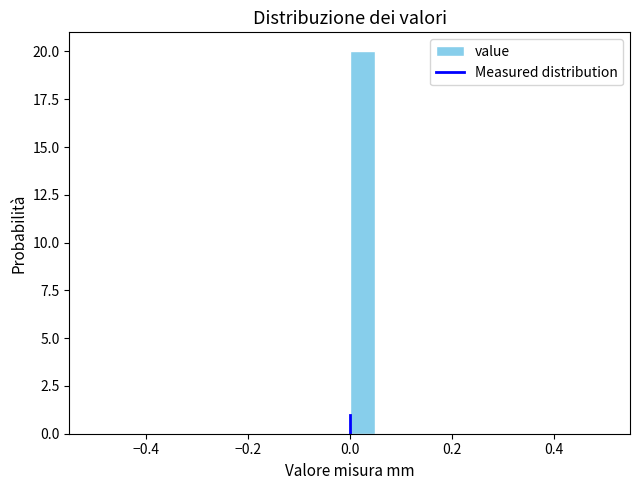

Around what value on the x-axis is the tallest bar? Give the approximate position of its centre, as read against the axis.

0.02